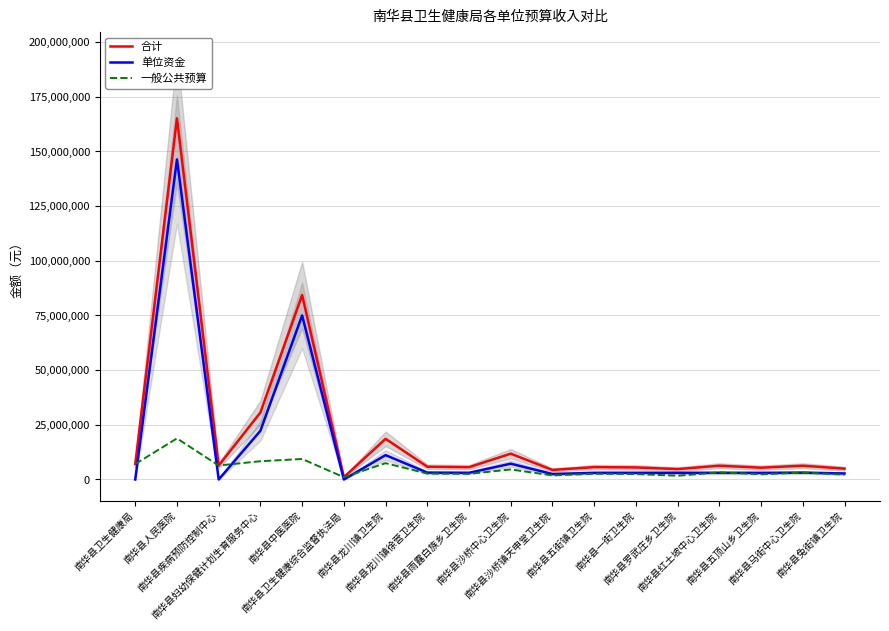

List the labels in order of 一般公共预算 value, smallest first.

南华县卫生健康综合监督执法局, 南华县罗武庄乡卫生院, 南华县沙桥镇天申堂卫生院, 南华县兔街镇卫生院, 南华县五顶山乡卫生院, 南华县一街卫生院, 南华县雨露白族乡卫生院, 南华县五街镇卫生院, 南华县龙川镇徐营卫生院, 南华县马街中心卫生院, 南华县红土坡中心卫生院, 南华县沙桥中心卫生院, 南华县疾病预防控制中心, 南华县卫生健康局, 南华县龙川镇卫生院, 南华县妇幼保健计划生育服务中心, 南华县中医医院, 南华县人民医院